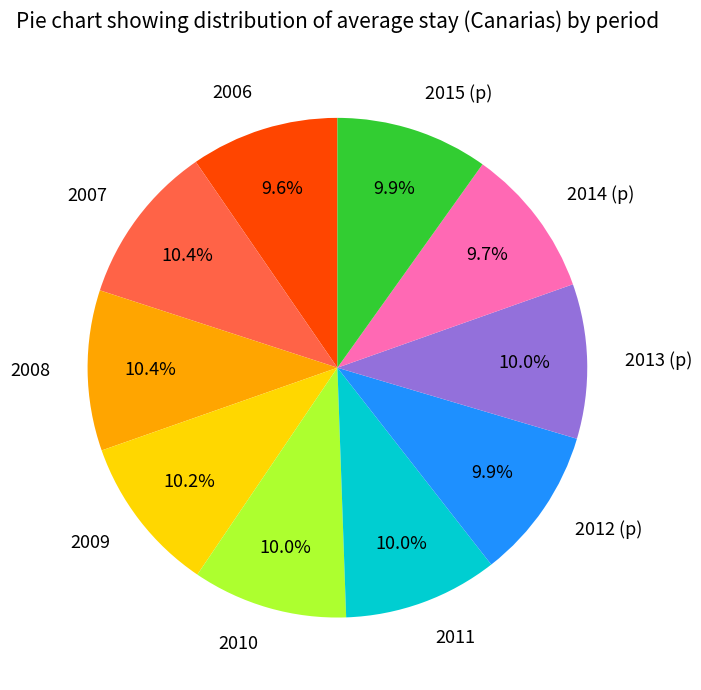

How many slices are in this pie chart?

10